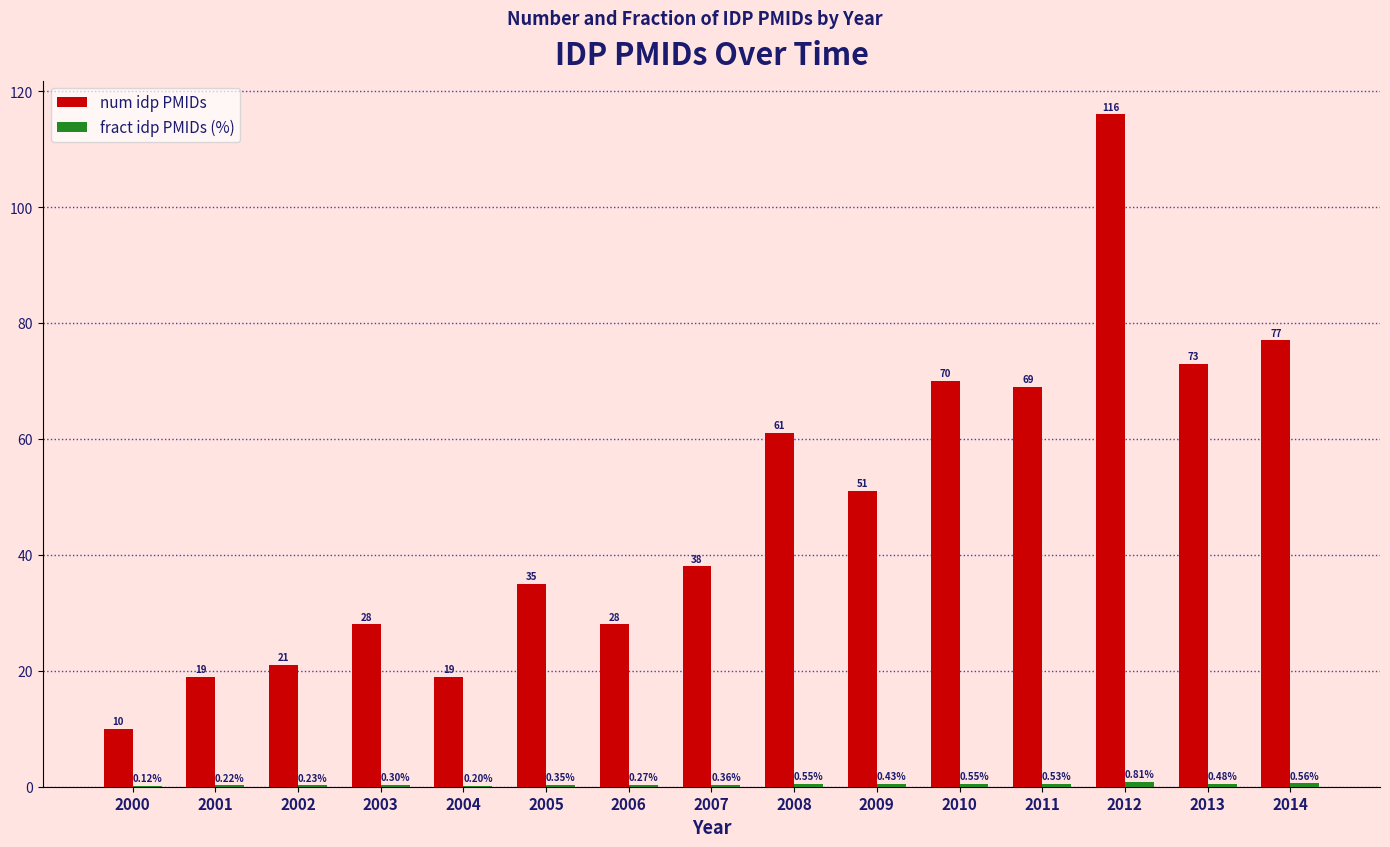

Which series has the largest total across all categories?

num idp PMIDs